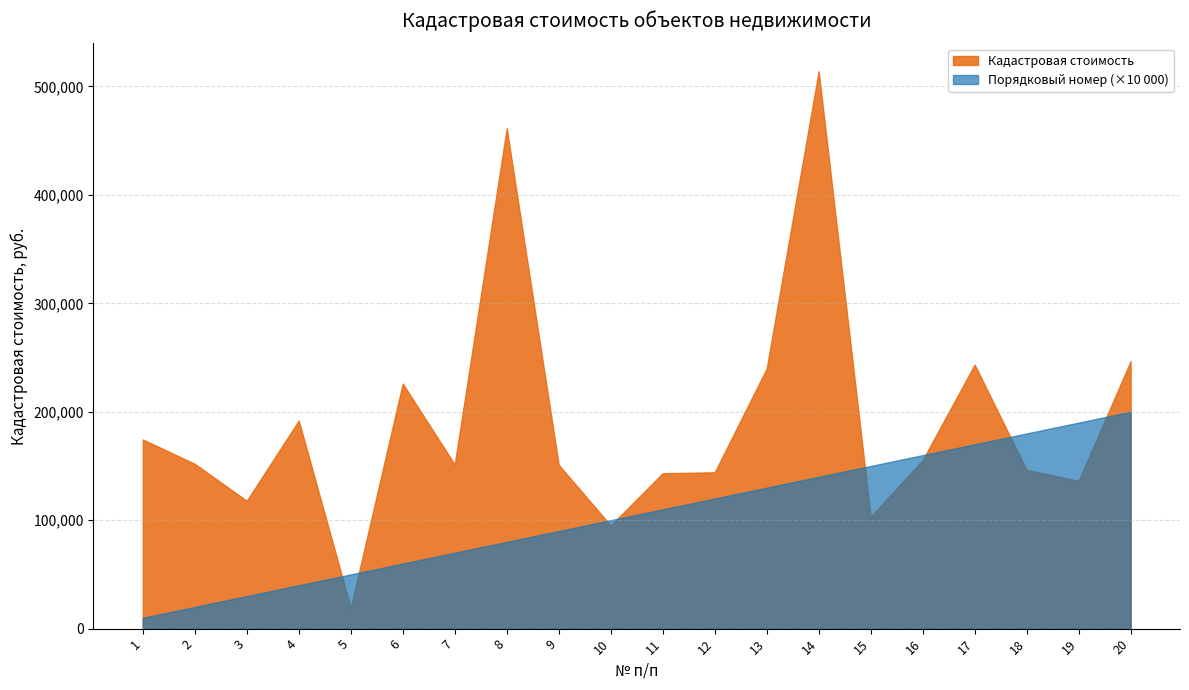

What is the greatest value displayed?

513983.2